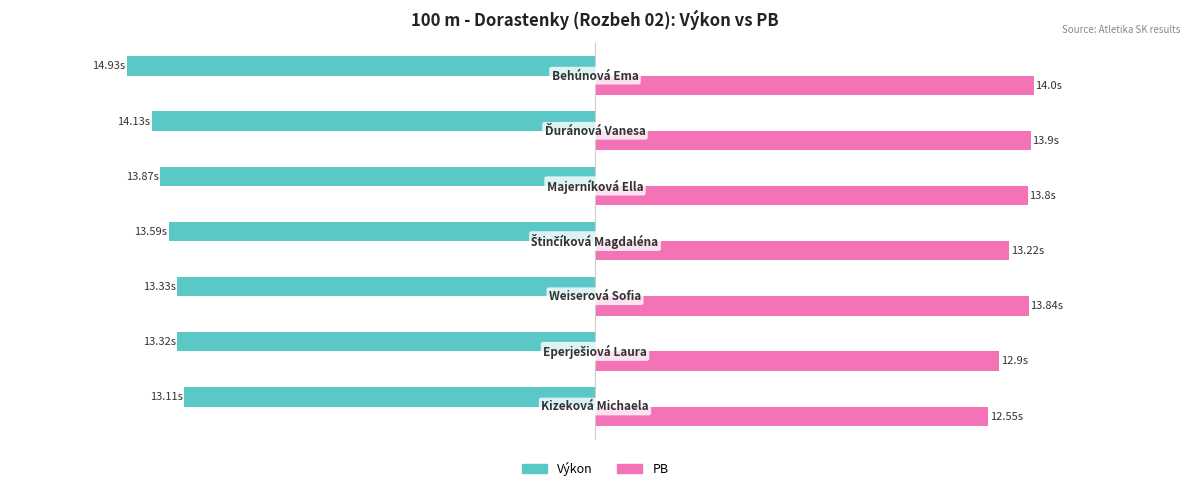

Rank the series by their average value, from highest to lowest.

PB, Výkon